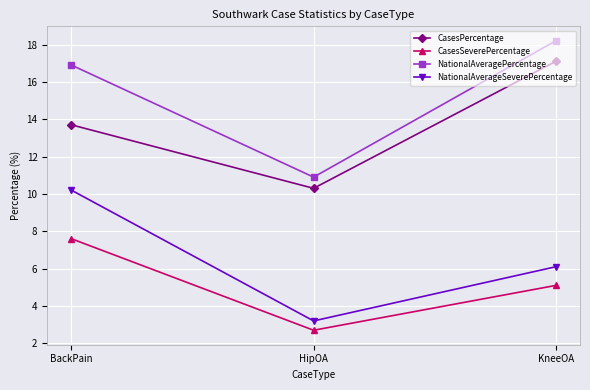

Is this an area chart (filled region under the line)?

No